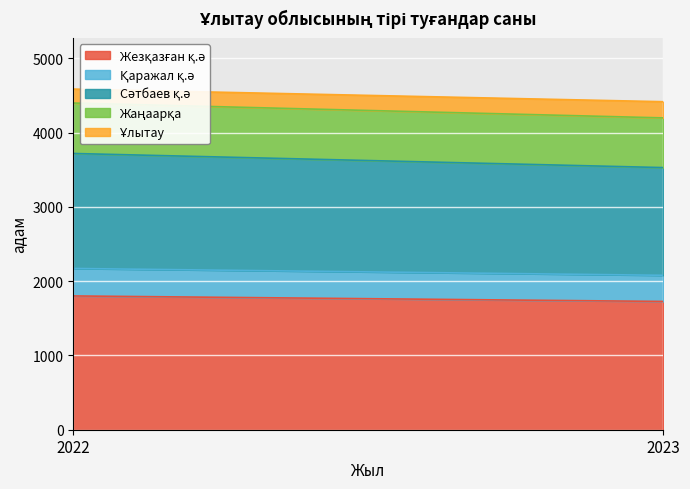

What is the total value across all series at 2022?

4586